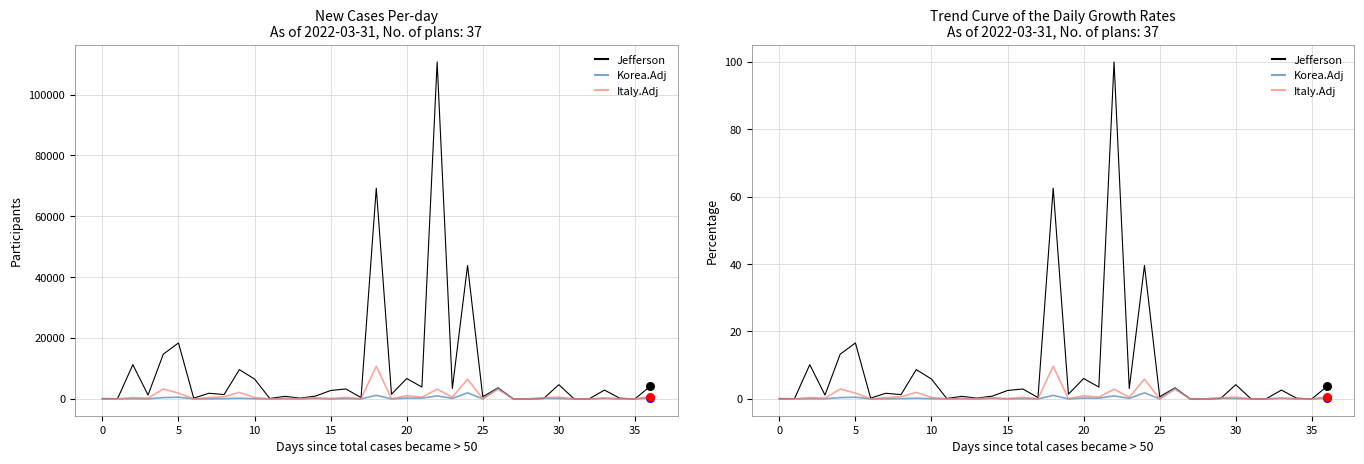

Which series has the largest Y range (max minus min)?

Jefferson